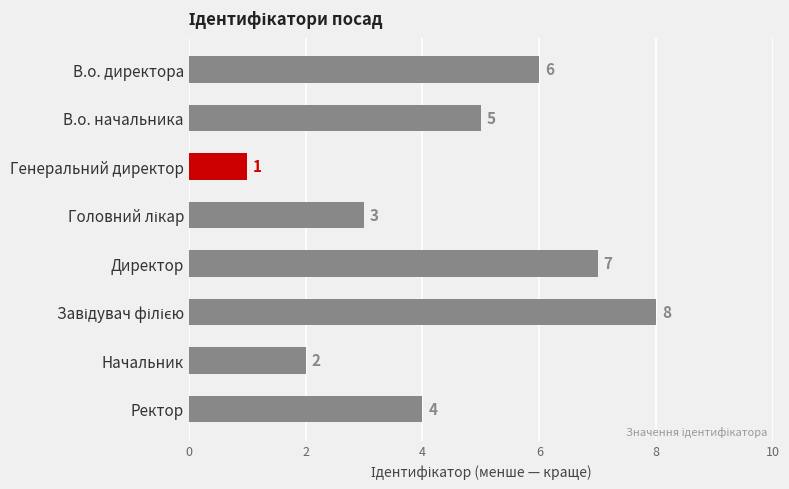

How many bars are there in total?

8